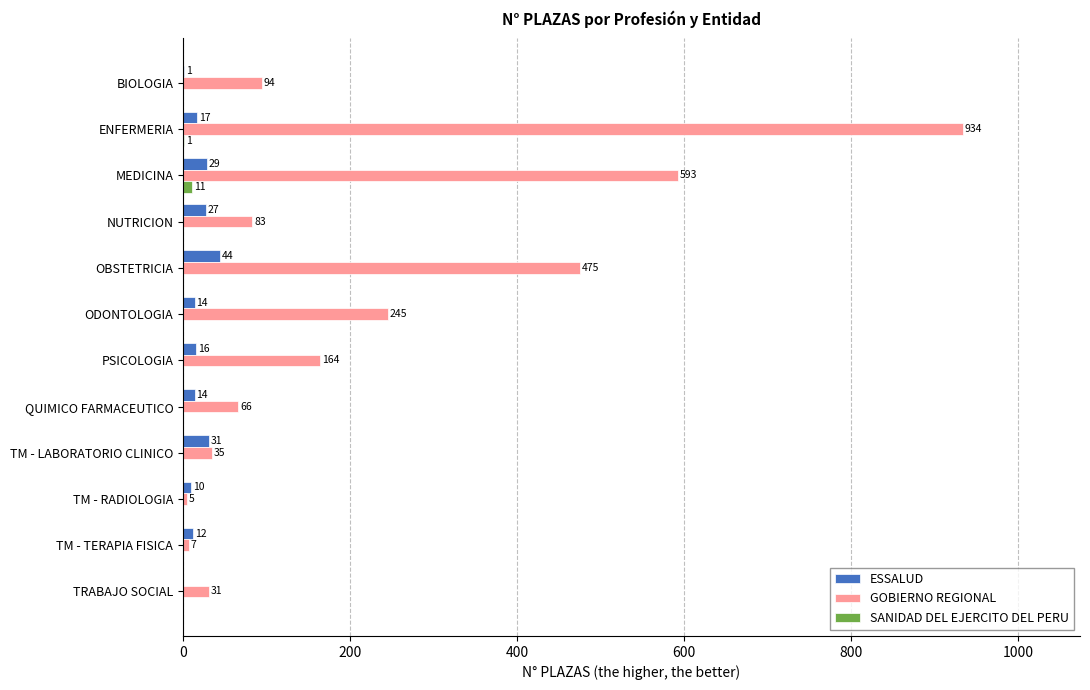

Between OBSTETRICIA and TM - RADIOLOGIA, which series saw the biggest shift?

GOBIERNO REGIONAL